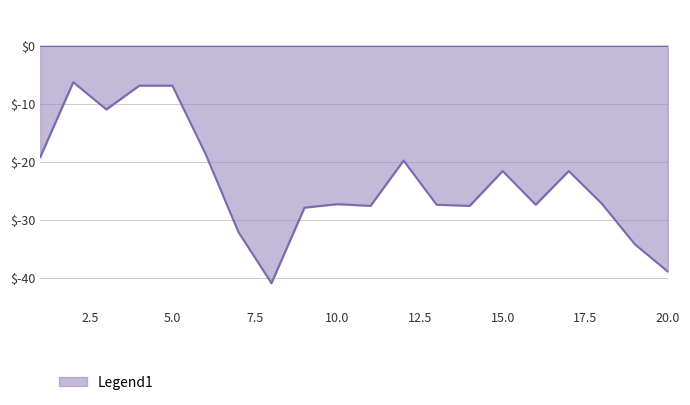

What is the difference between the maximum and minimum values?

34.6